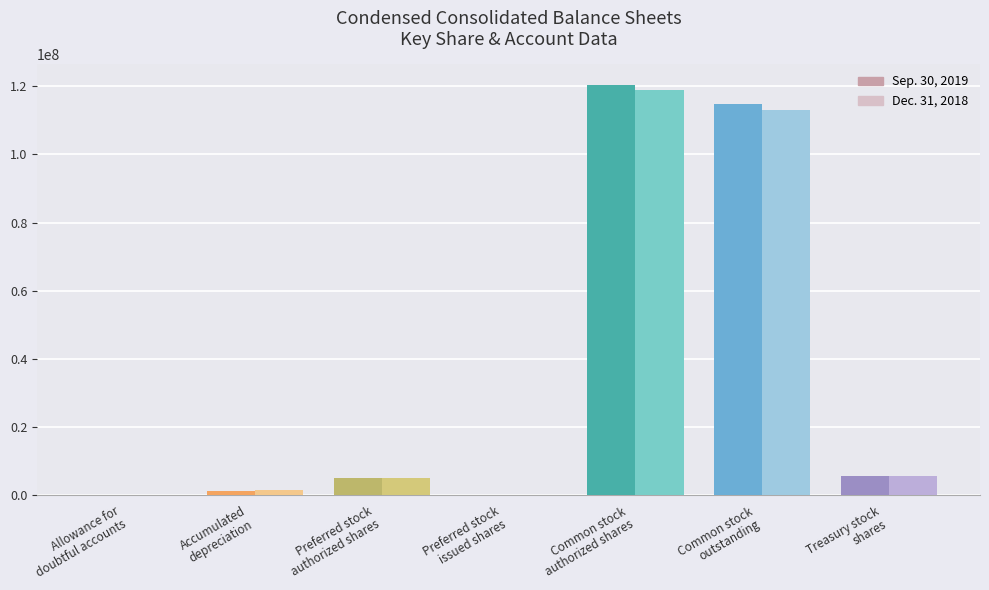

What are all the series names shown in the legend?

Sep. 30, 2019, Dec. 31, 2018